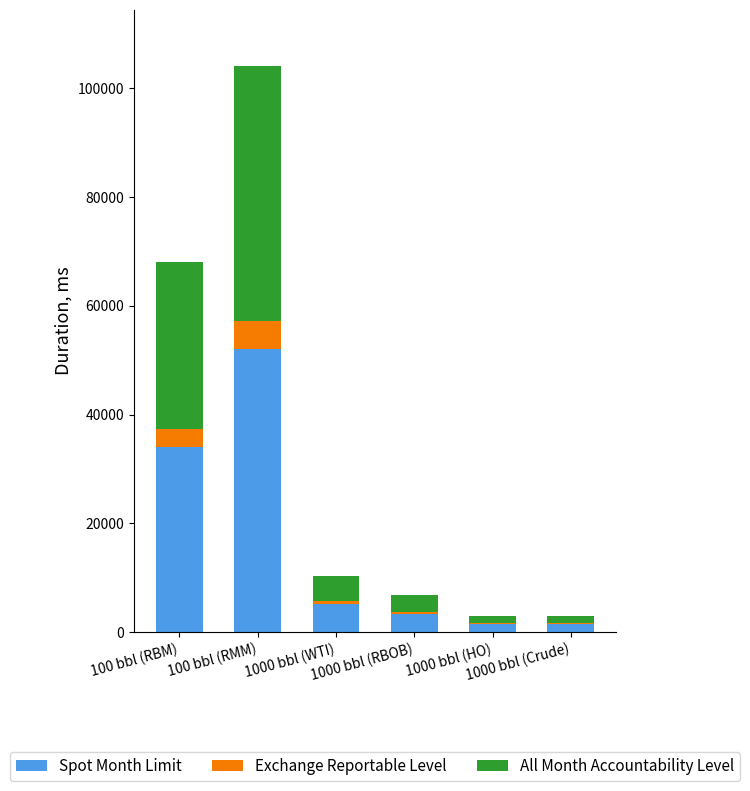

What is the sum of all Spot Month Limit values?

97550